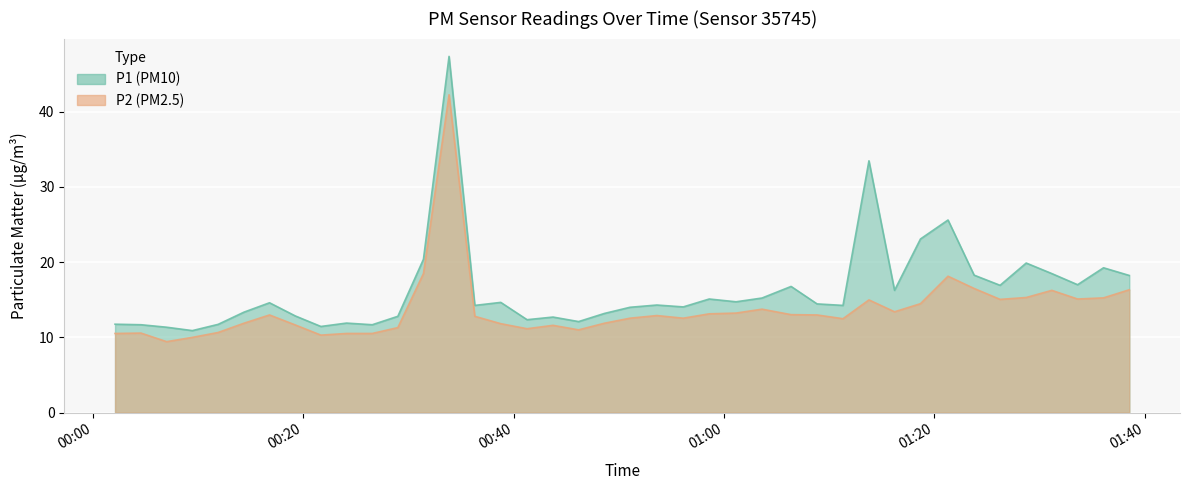

What are all the series names shown in the legend?

P1, P2